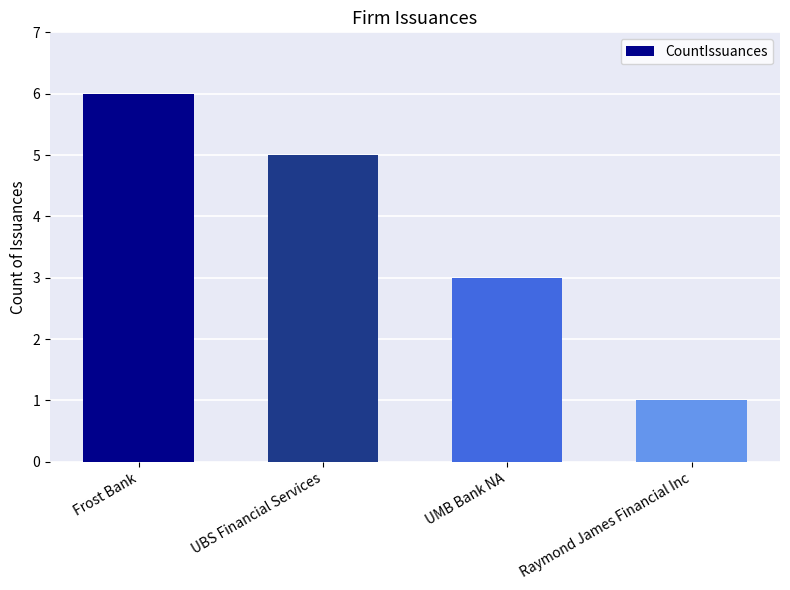

What is the difference between the second highest and minimum values?

4